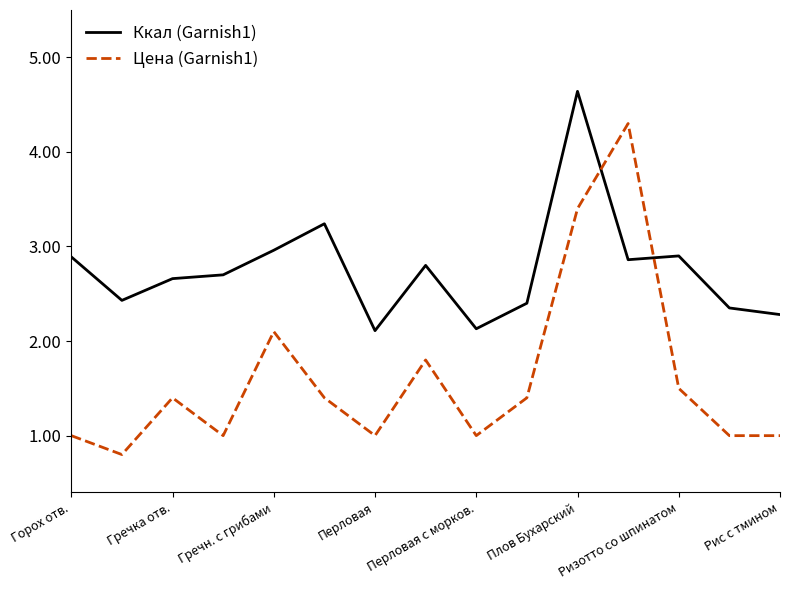

How many times do Ккал (Garnish1) and Цена (Garnish1) cross each other?

2